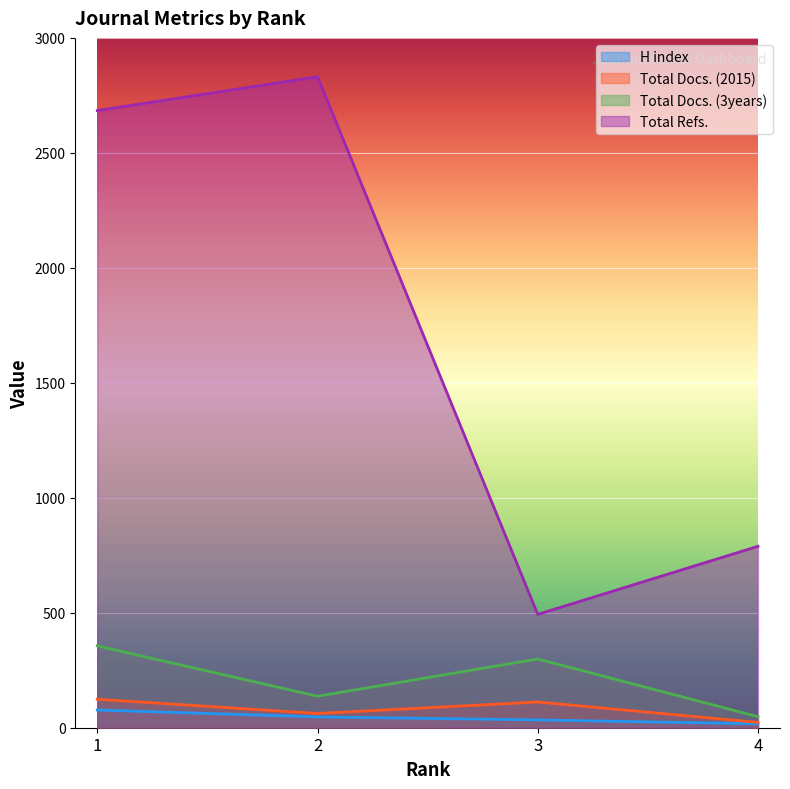

True or false: H index has more than 1 interior local peaks.

False